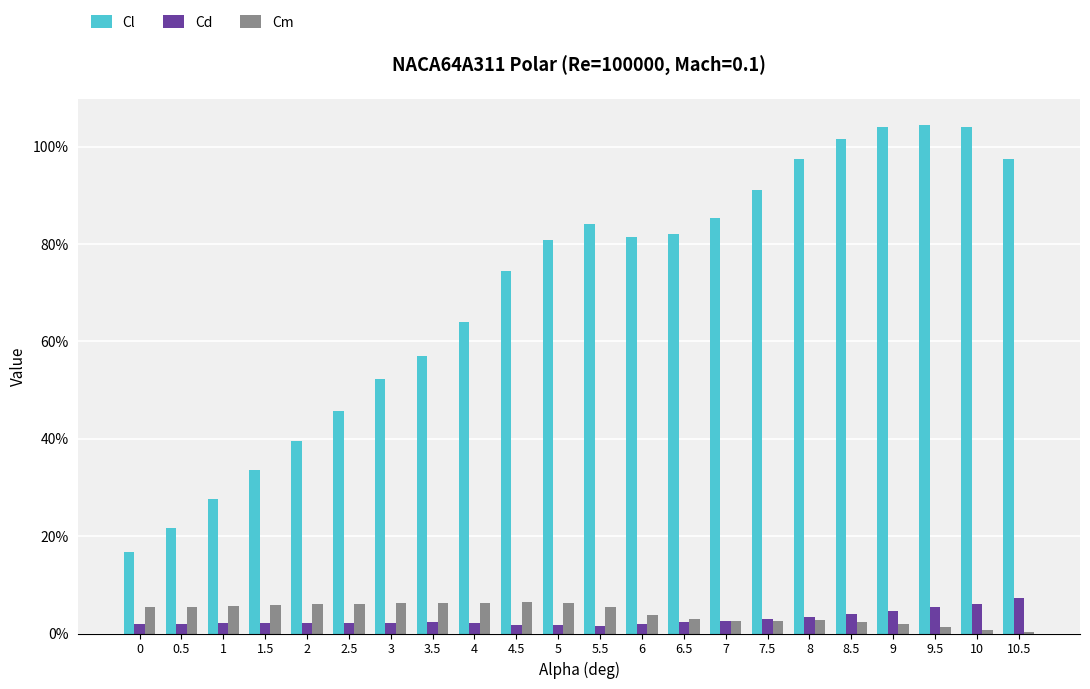

What is the total value across all series at 2.5?

0.5